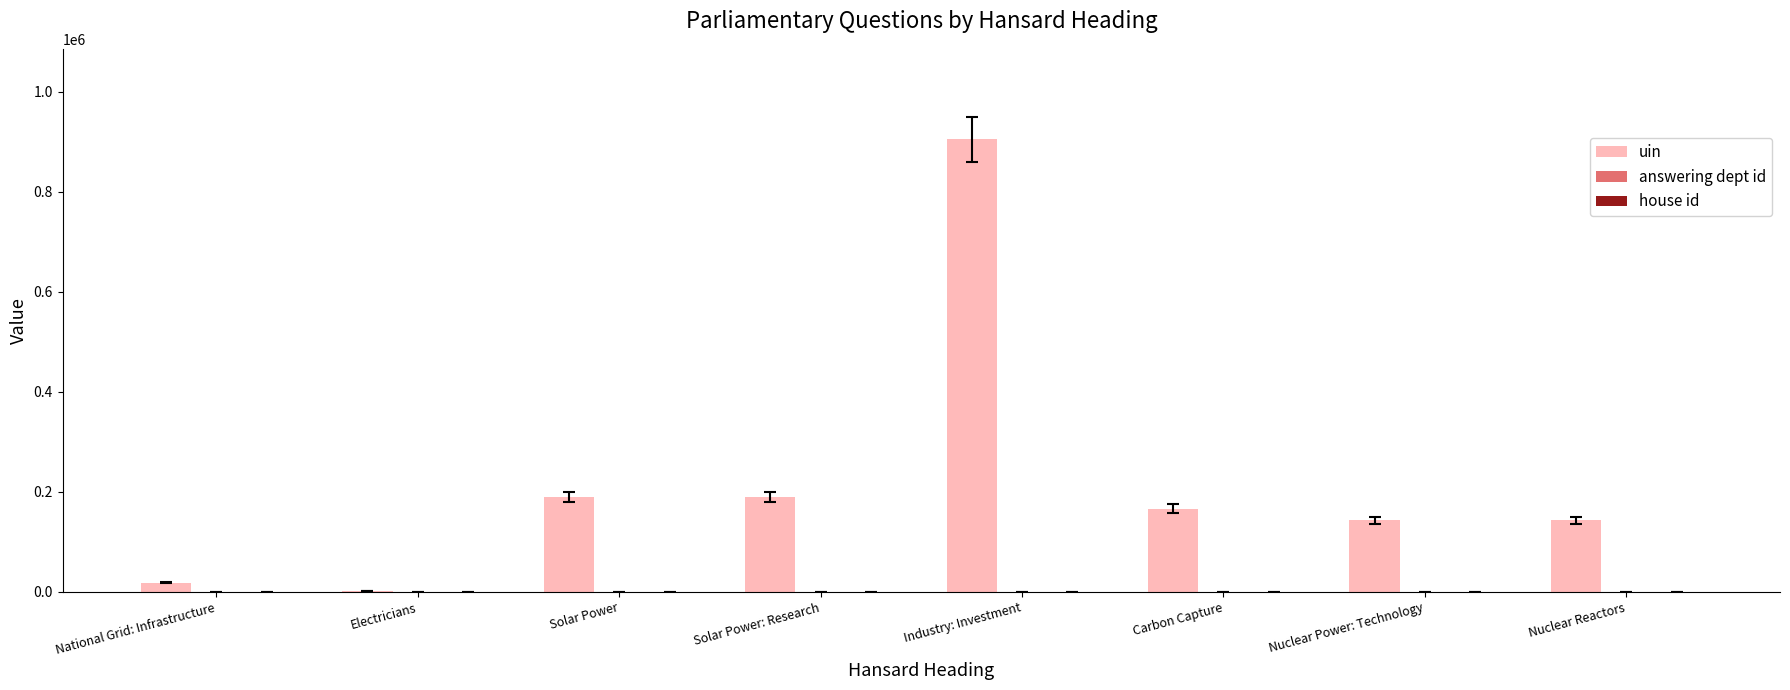

True or false: uin has a value of 904492 at Industry: Investment.

True